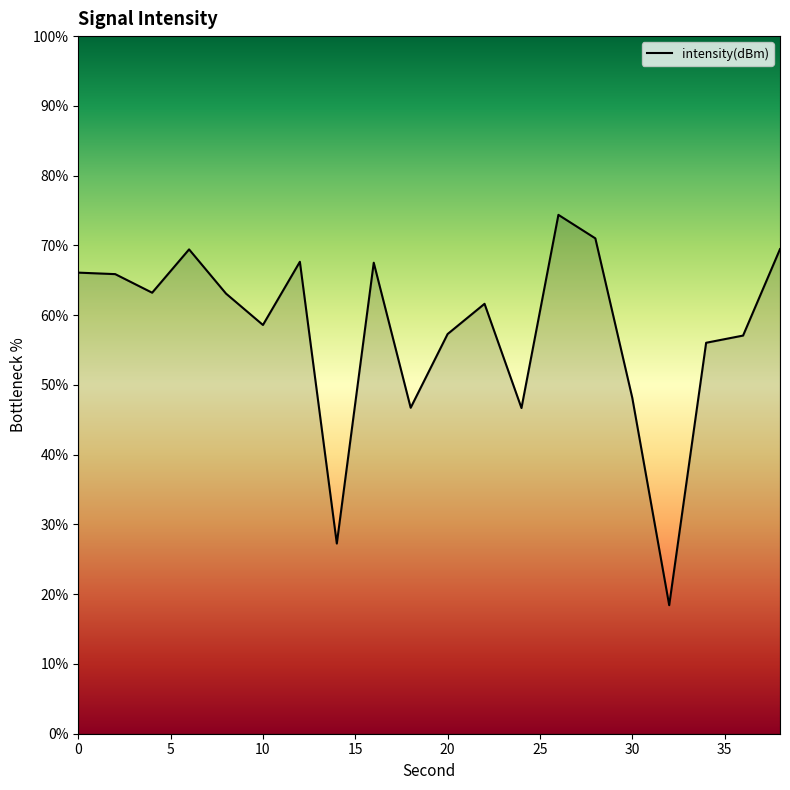

How many values are below 63?

10